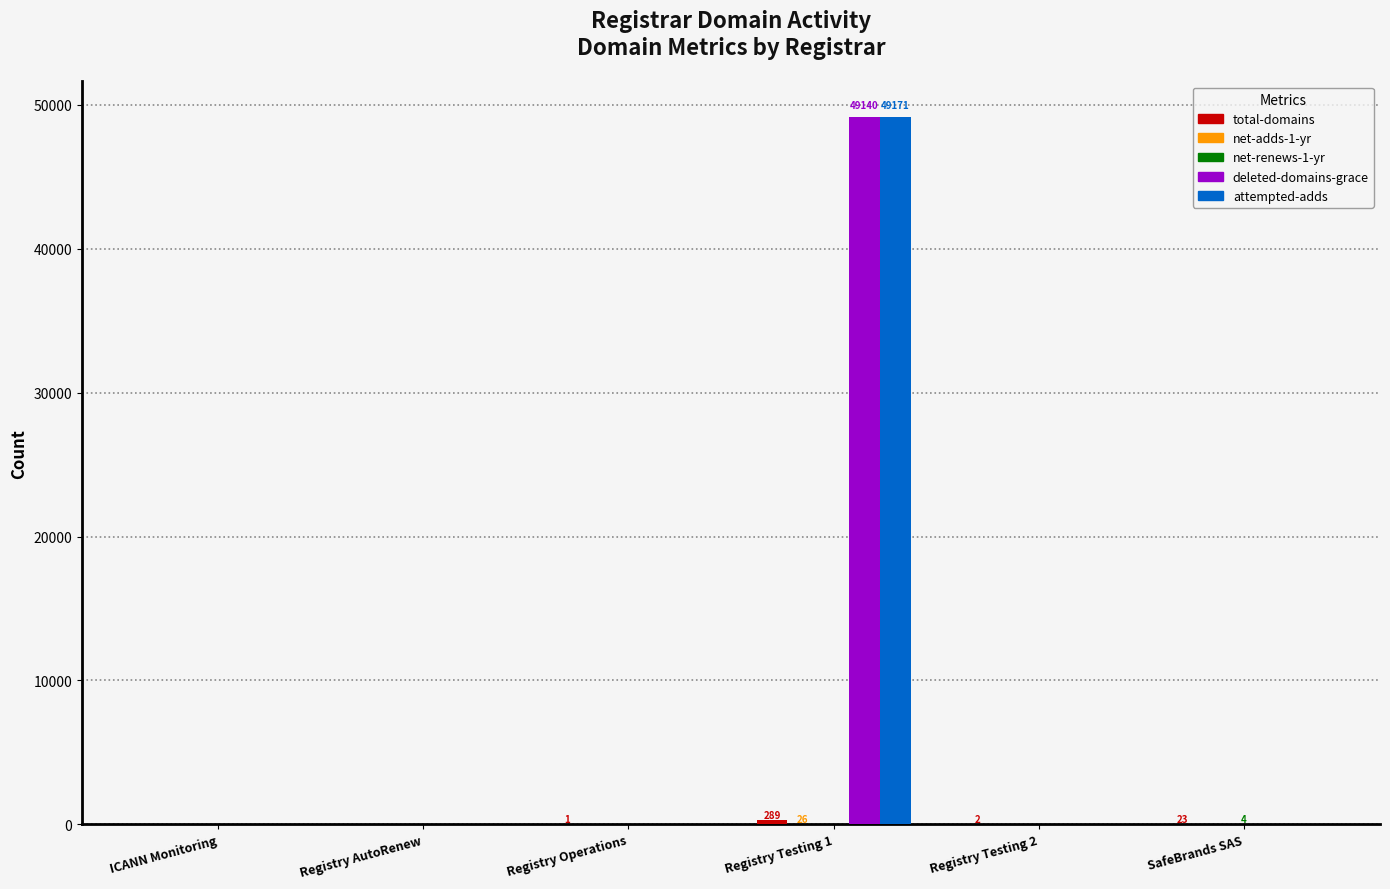

What is the maximum value shown in the chart?

49171